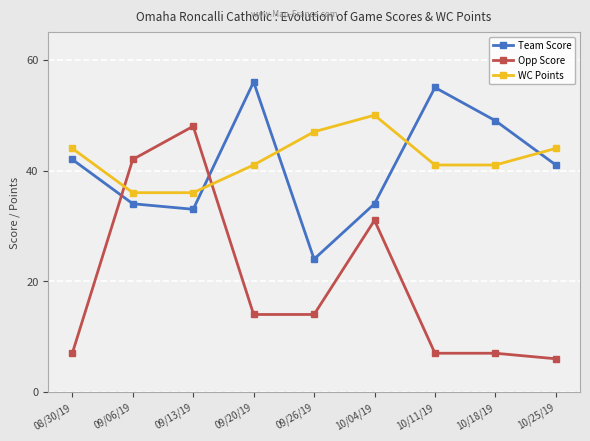

Rank the series at 10/25/19 from highest to lowest value.

WC Points, Team Score, Opp Score